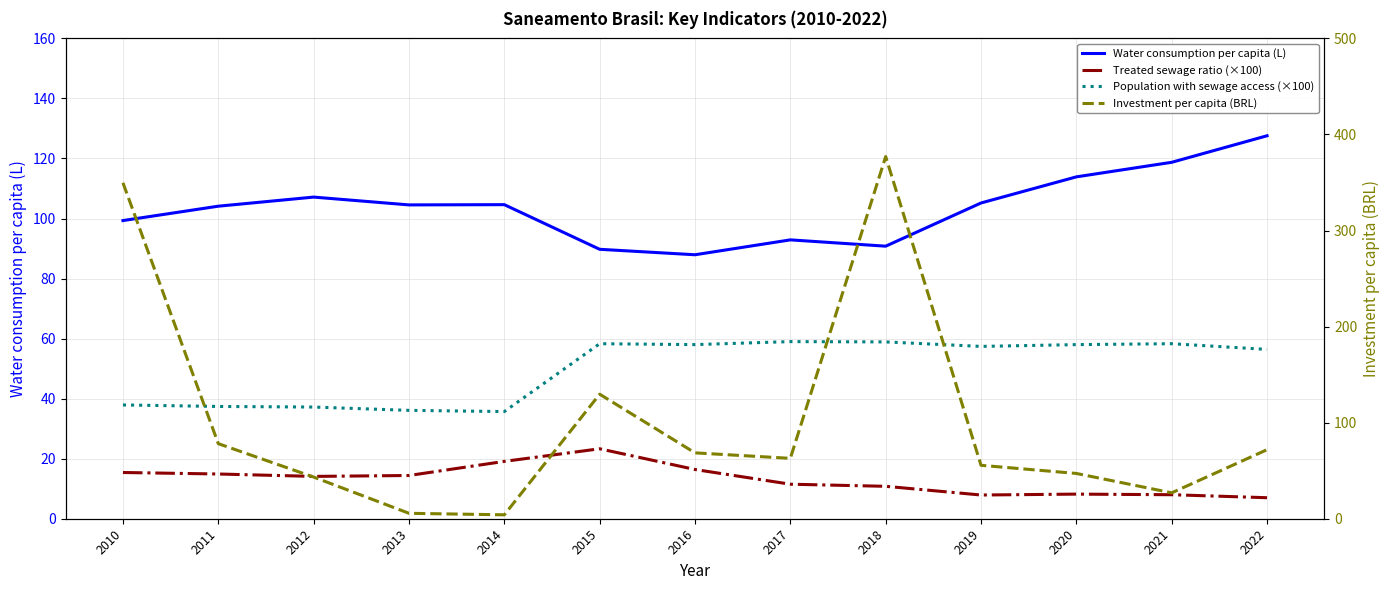

Which series ends up on top after the final intersection of Investment per capita (BRL) and Treated sewage ratio (×100)?

Investment per capita (BRL)